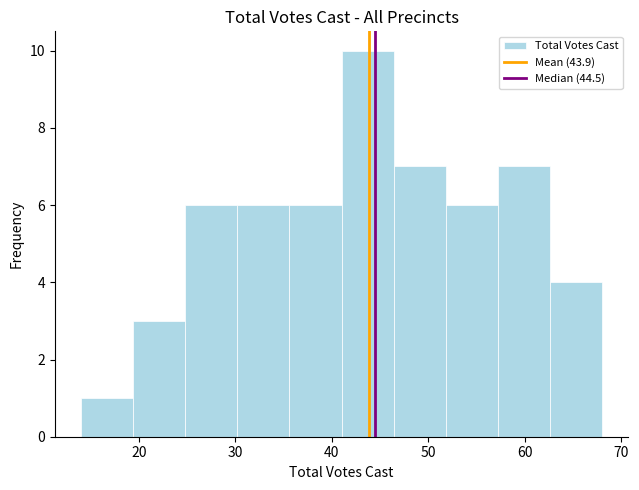

Over which range of the x-axis is the bar tallest?

41.0 to 46.4